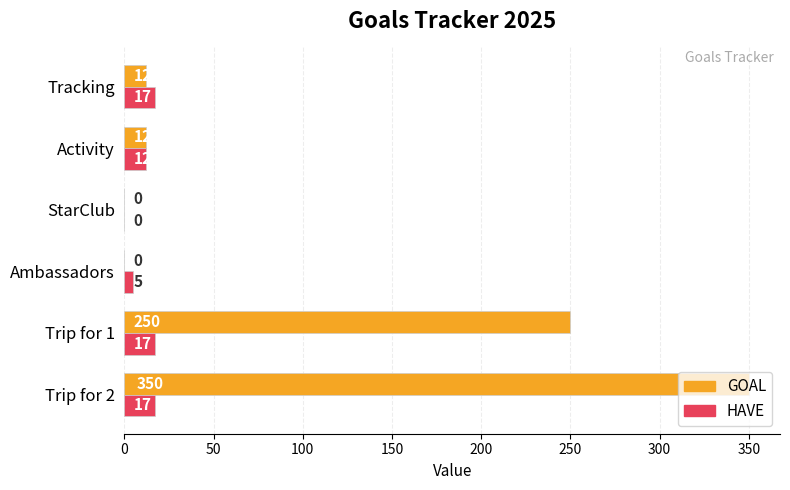

Which category has the highest value across all series?

Trip for 2